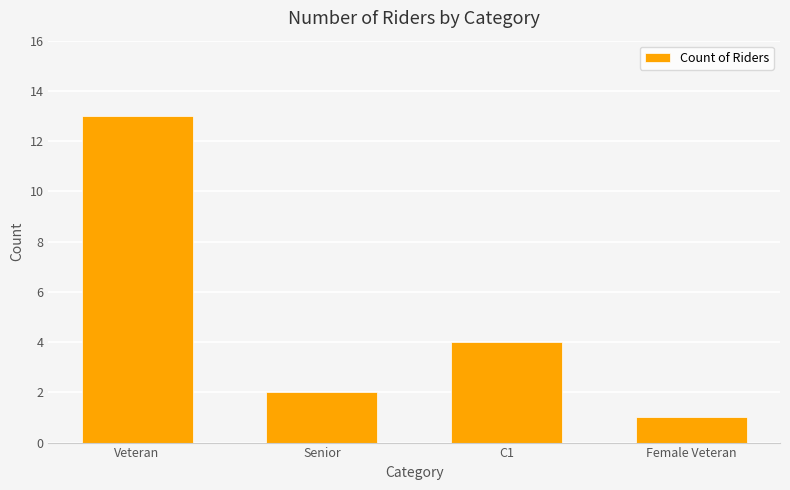

Reading left to right, list all the values displayed in this chart.

13	2	4	1